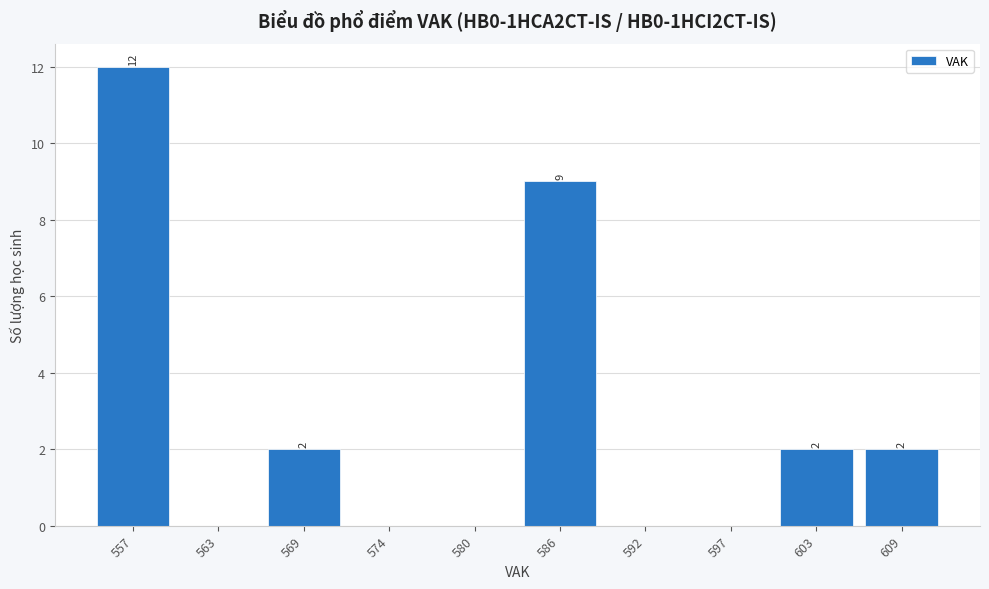

Reading left to right, extract all data points from this chart.

557=12	563=0	569=2	574=0	580=0	586=9	592=0	597=0	603=2	609=2